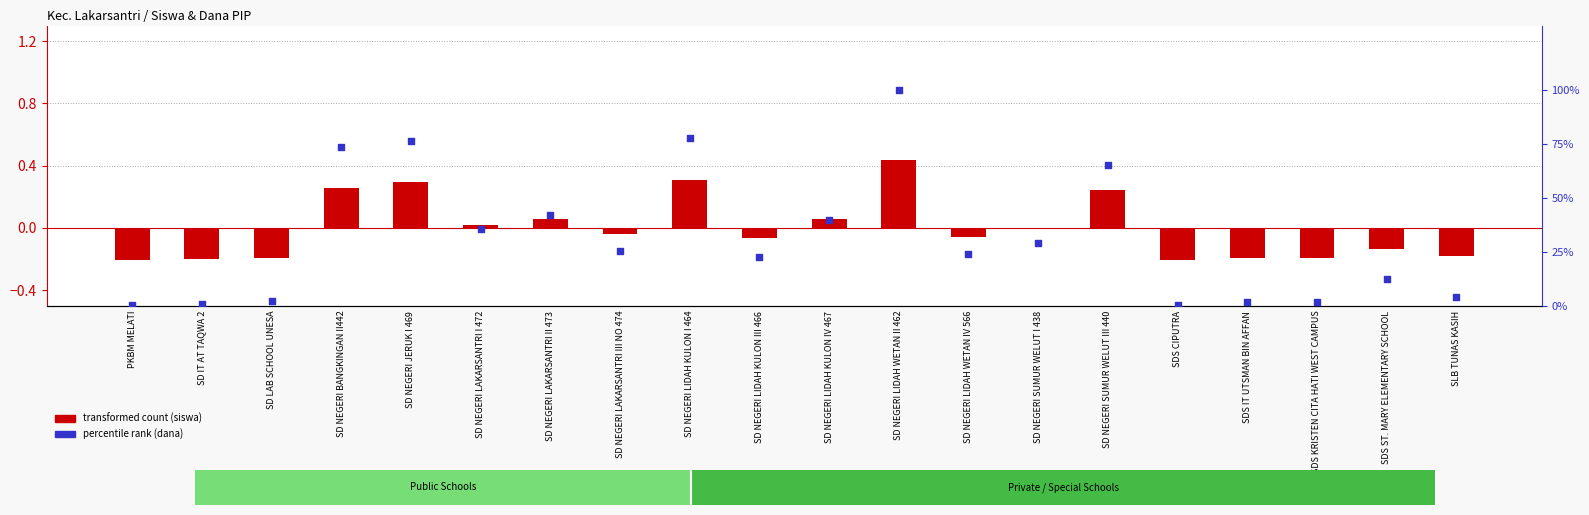

Is the value of transformed count (siswa) at SDS ST. MARY ELEMENTARY SCHOOL greater than the value of percentile rank (dana) at SD NEGERI SUMUR WELUT I 438?

No